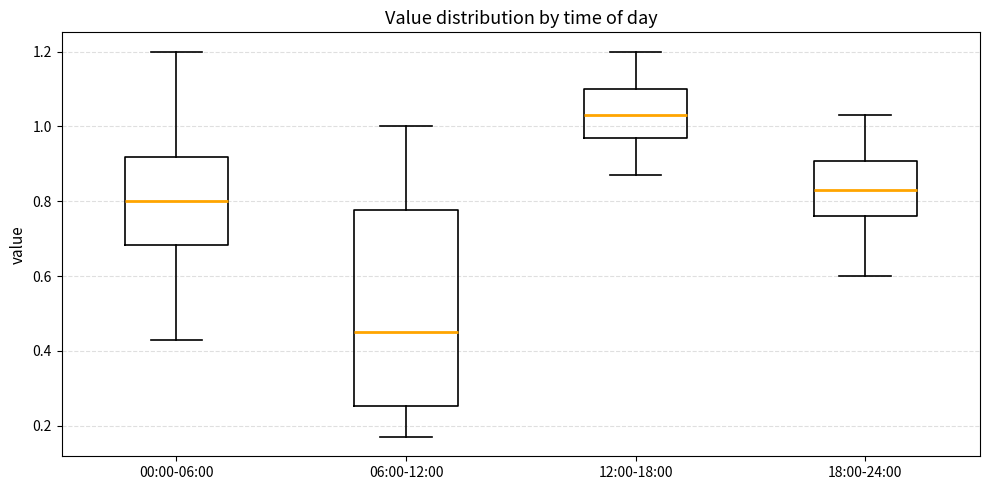

Reading left to right, read every box against the y-axis: the position of its median line, the range the box covers, and the ends of its whiskers. The values are not printed on the chart, so give them approximately, as read against the axis.

00:00-06:00: median 0.80, box 0.68 to 0.92, whiskers 0.44 to 1.20
06:00-12:00: median 0.46, box 0.26 to 0.78, whiskers 0.18 to 1.00
12:00-18:00: median 1.04, box 0.98 to 1.10, whiskers 0.88 to 1.20
18:00-24:00: median 0.84, box 0.76 to 0.90, whiskers 0.60 to 1.04